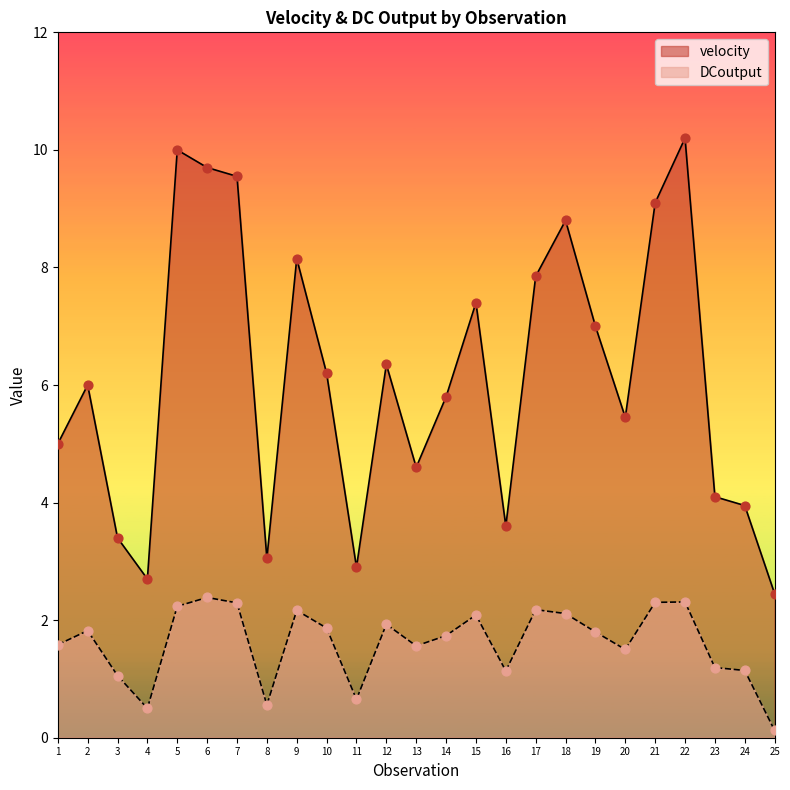

Which series reaches the minimum Y coordinate?

DCoutput